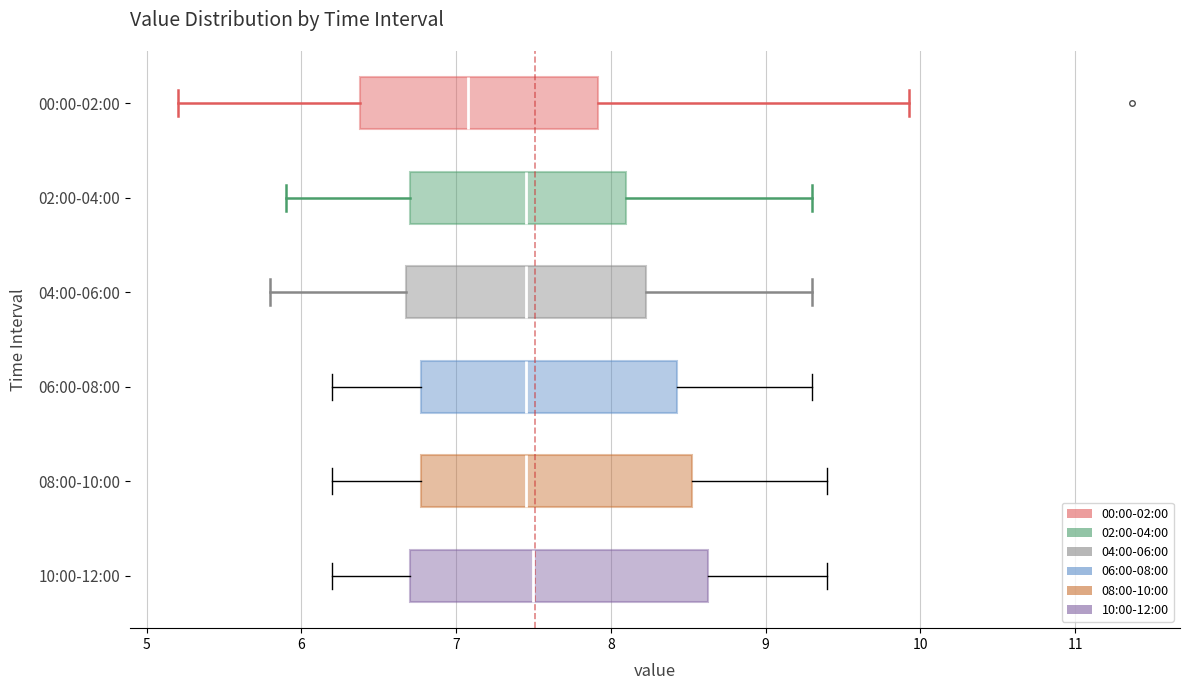

Where does the left whisker of the box for 08:00-10:00 end on the x-axis? The values are not printed on the chart, so give them approximately, as read against the axis.

6.2